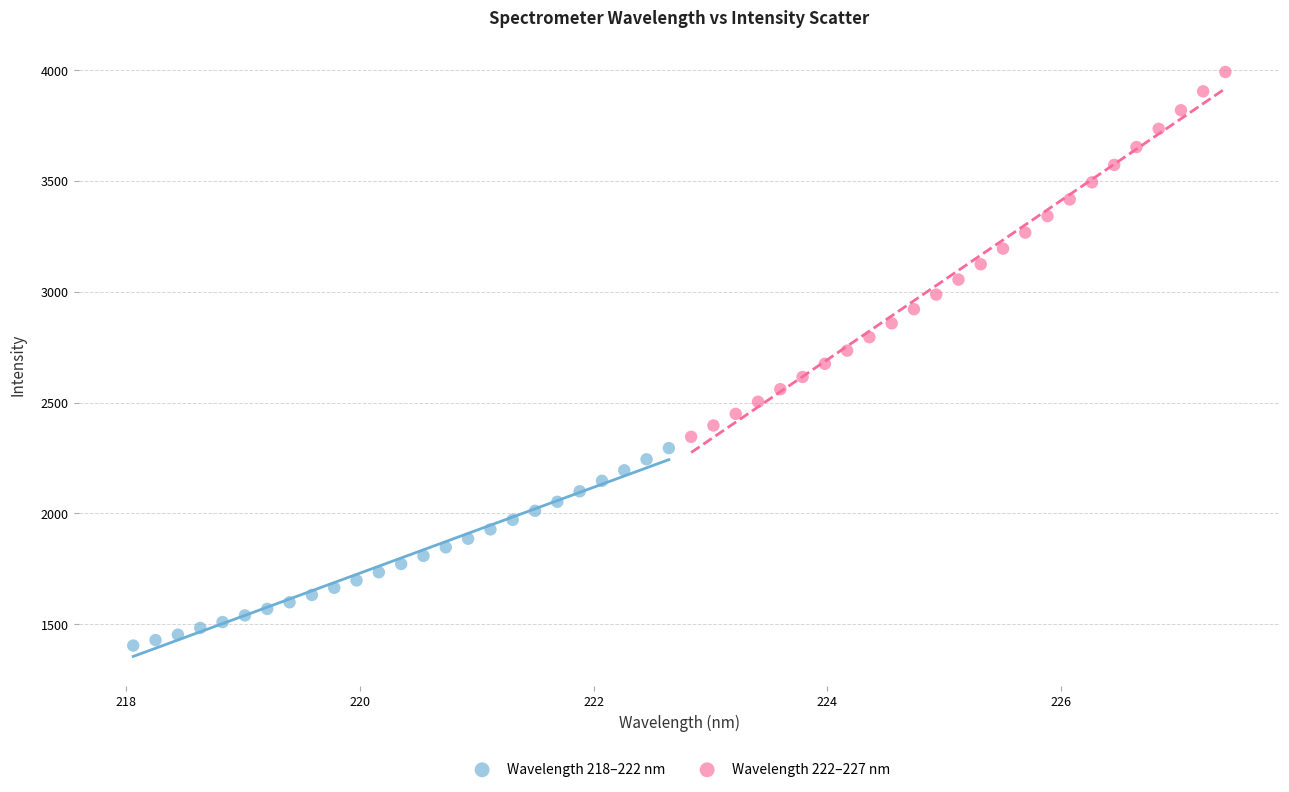

Which series reaches the minimum Y coordinate?

Wavelength 218–222 nm